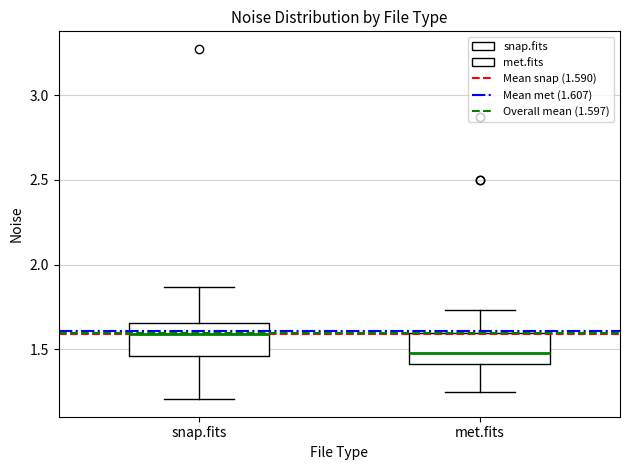

Reading left to right, transcribe this box plot: for each box, give where its median line is, the range the box spans, and where its two whiskers end, as read against the y-axis. The values are not printed on the chart, so give them approximately, as read against the axis.

snap.fits: median 1.60, box 1.45 to 1.65, whiskers 1.20 to 1.85
met.fits: median 1.50, box 1.40 to 1.60, whiskers 1.25 to 1.75